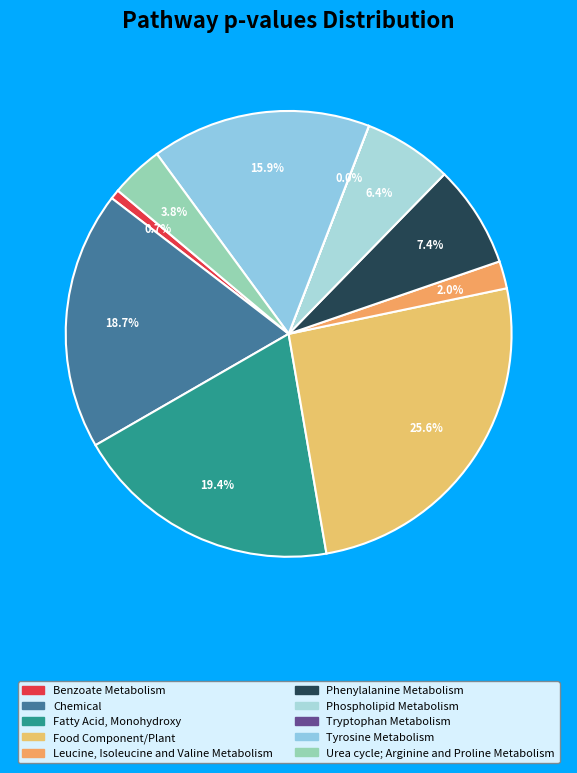

To the nearest percent, what is the average slice percentage?

10%